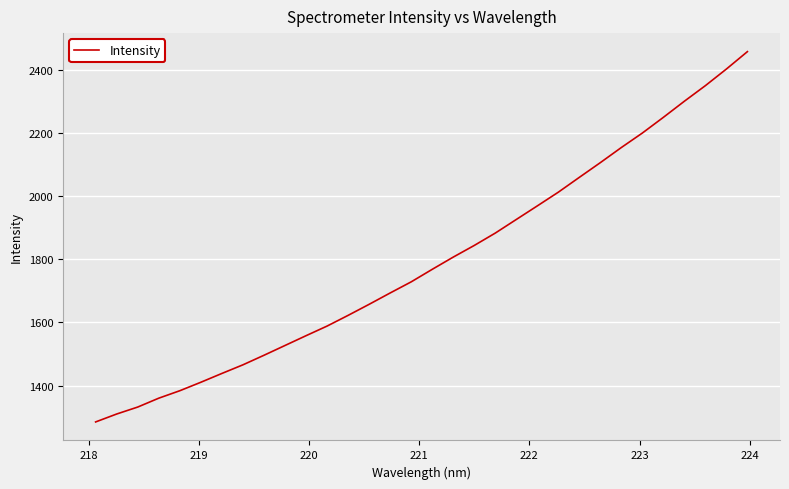

True or false: there are more than 1 points higher than both neighbors.

False